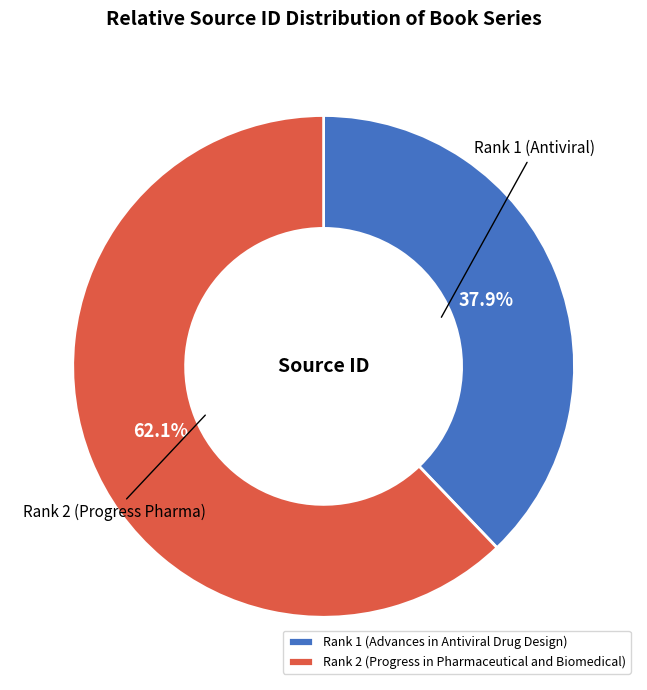

Approximately how many times larger is the value at Rank 1 (Advances in Antiviral Drug Design) compared to Rank 2 (Progress in Pharmaceutical and Biomedical)?

0.6